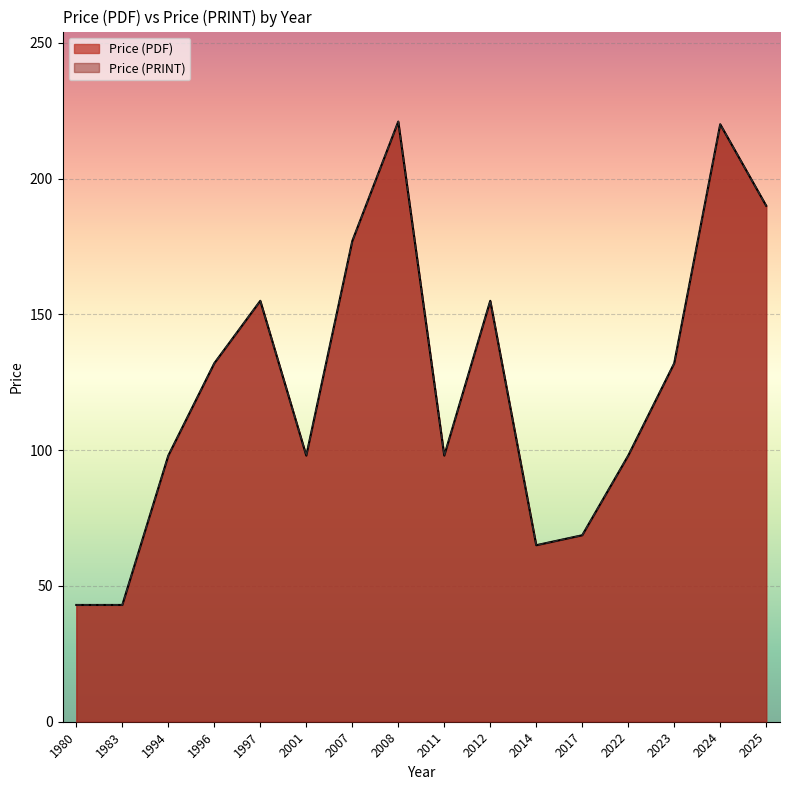

What is the greatest value displayed?

222